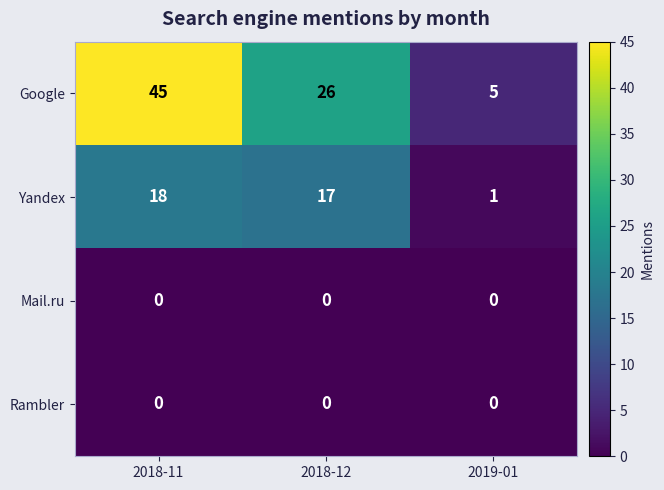

How many series are shown in this chart?

4